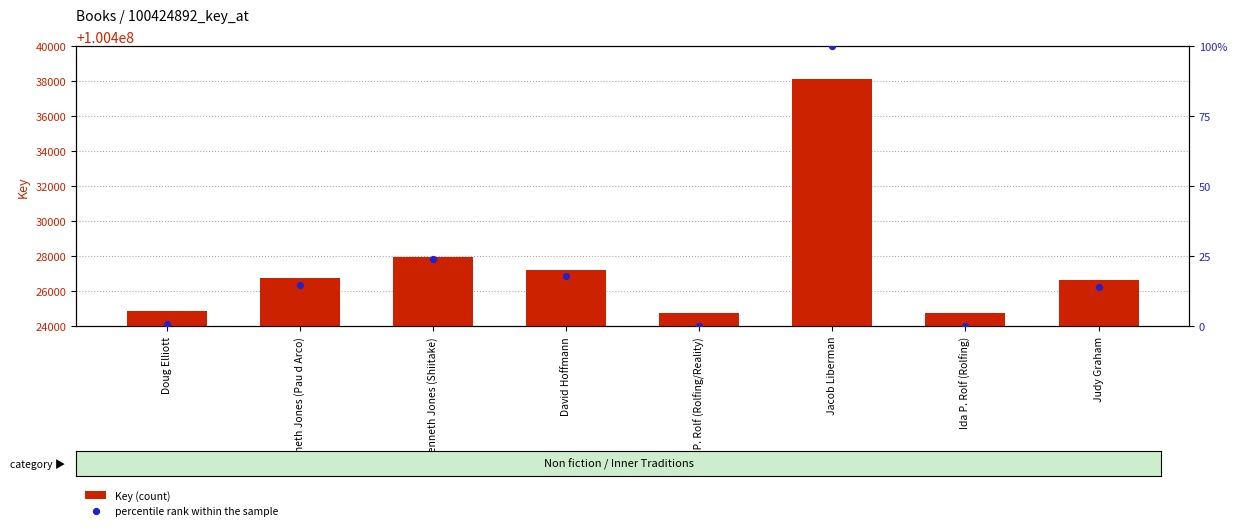

Which series contains the lowest Y value?

percentile rank within the sample